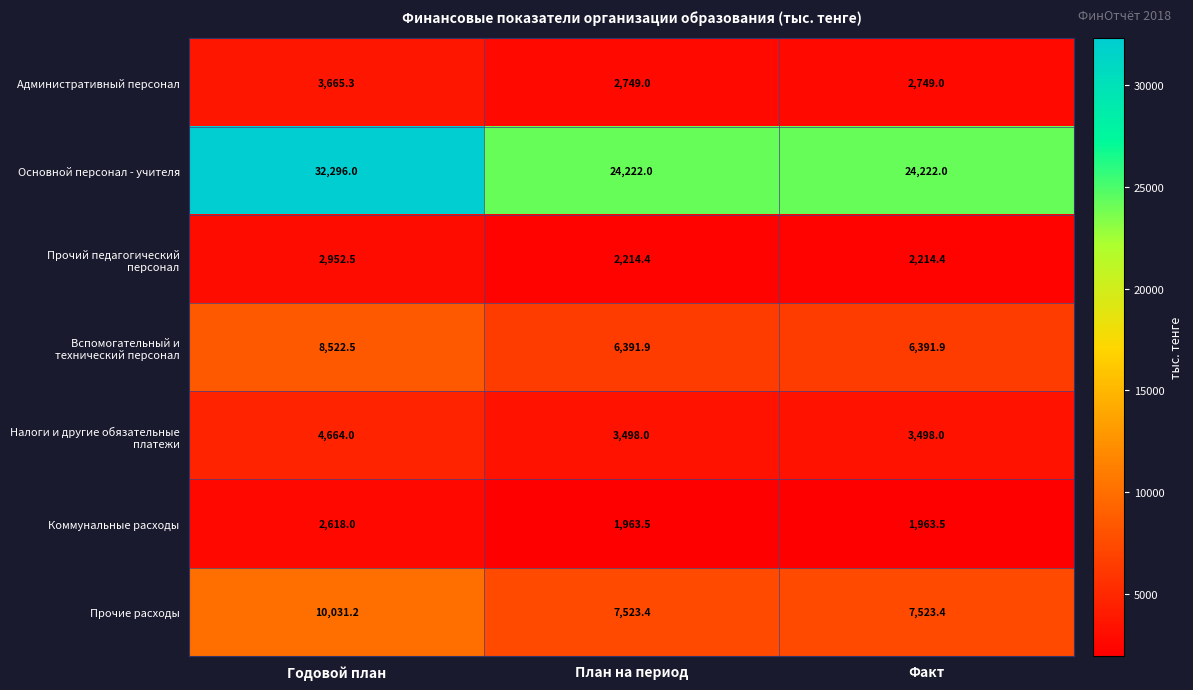

Which category has the highest value across all series?

Годовой план